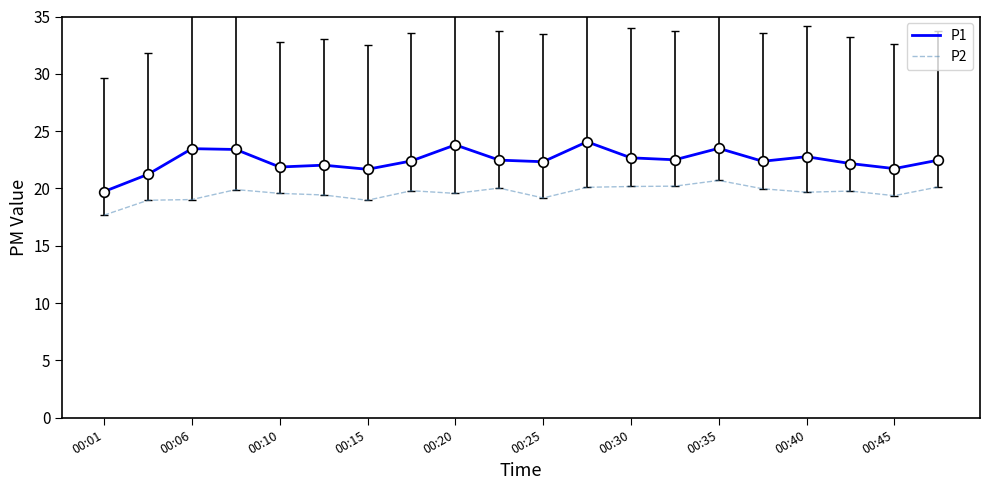

True or false: P1 and P2 cross at least once.

False